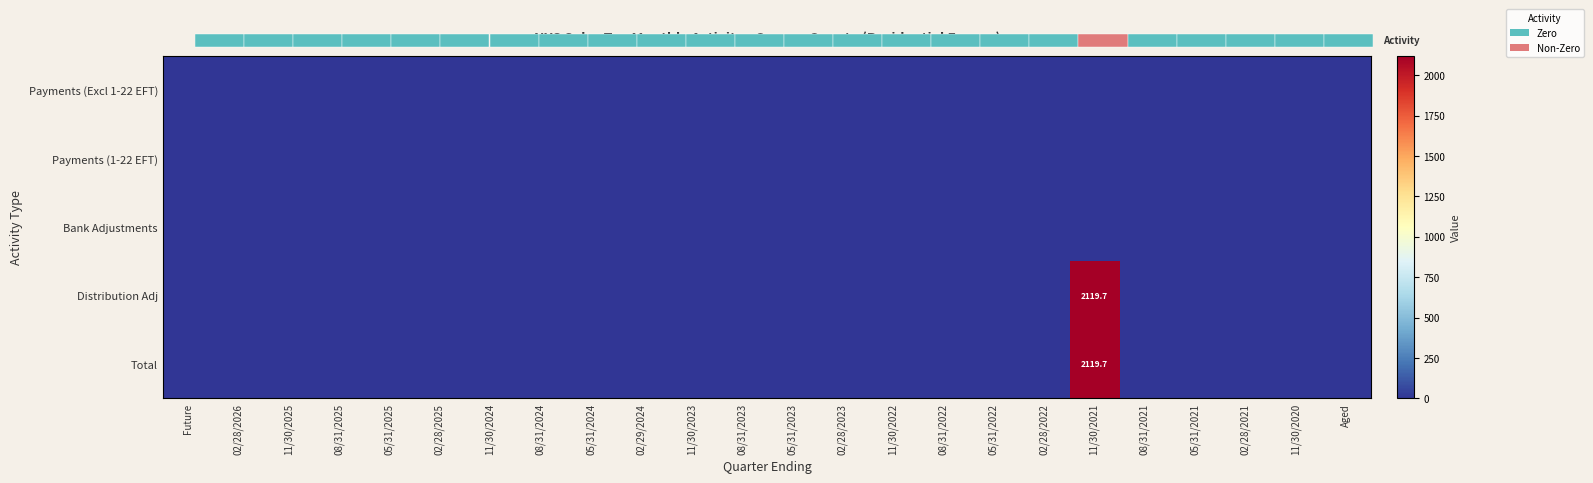

What is the sum of all Total values?

2119.7